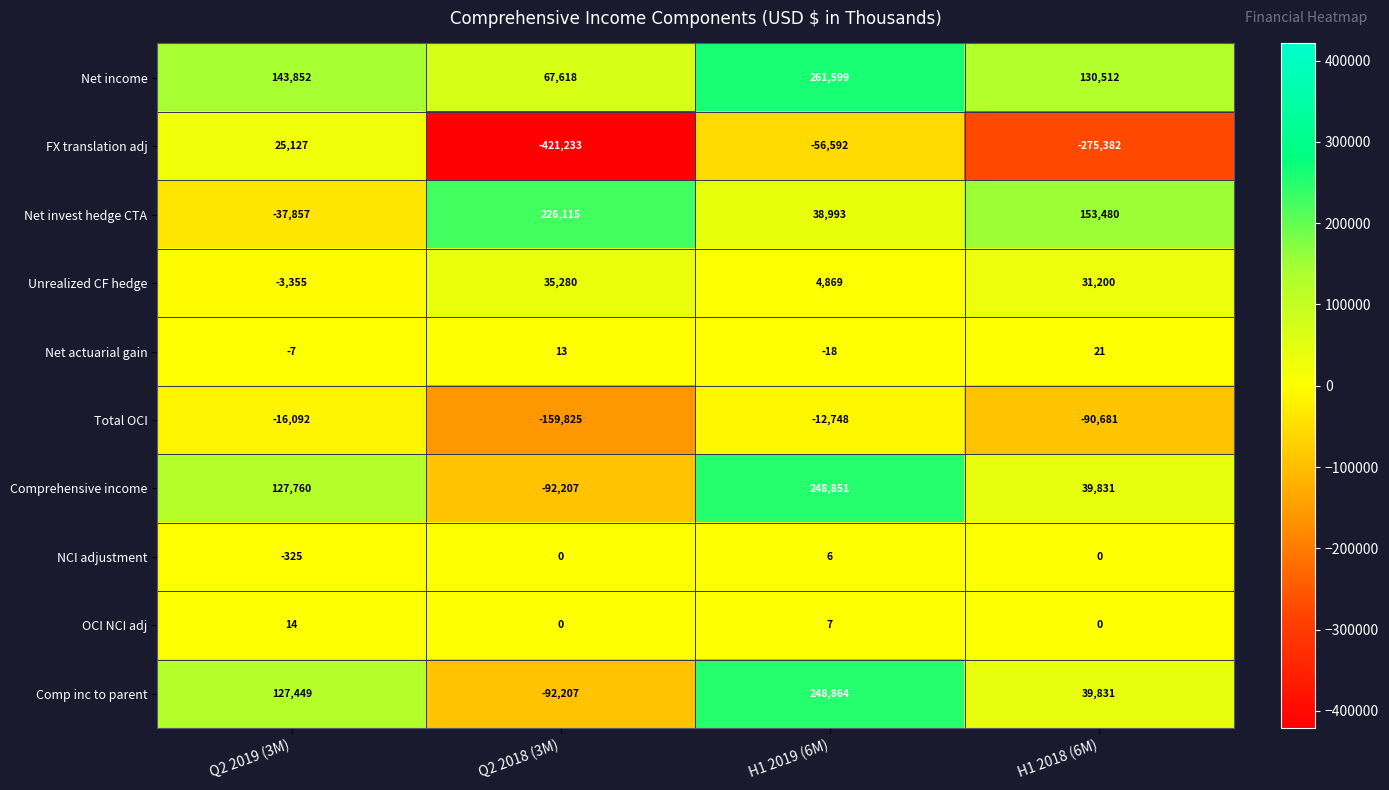

Count the number of data series in this chart.

10